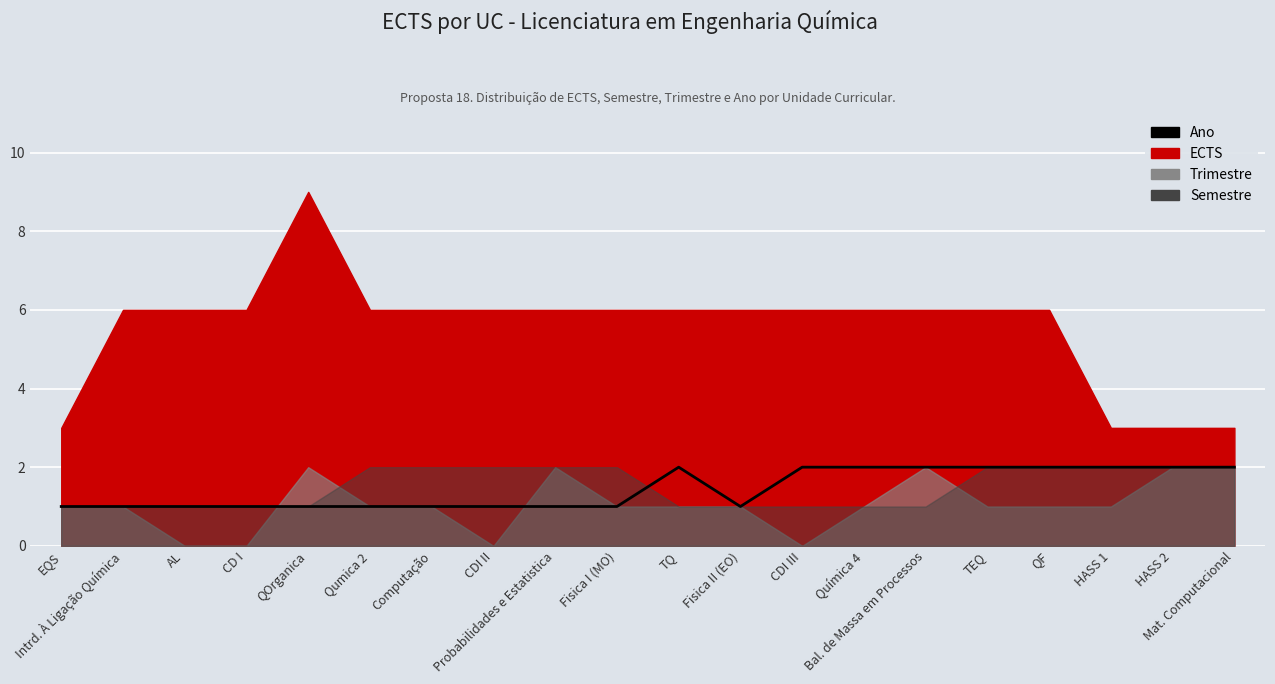

How many lines are shown in the chart?

1